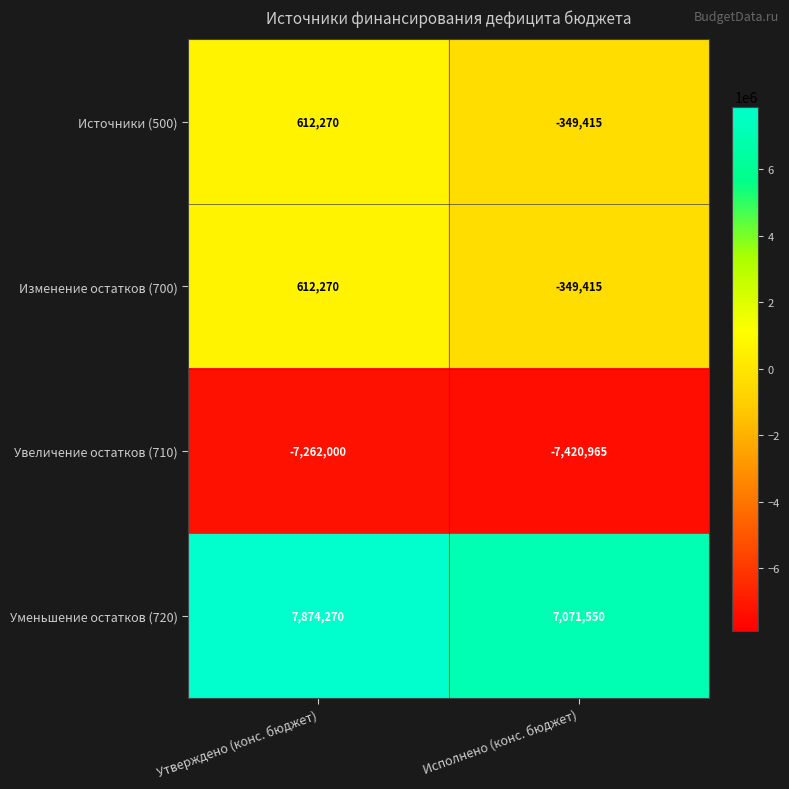

Where is Изменение остатков (700) nearest to the value 131427?

Исполнено (конс. бюджет)